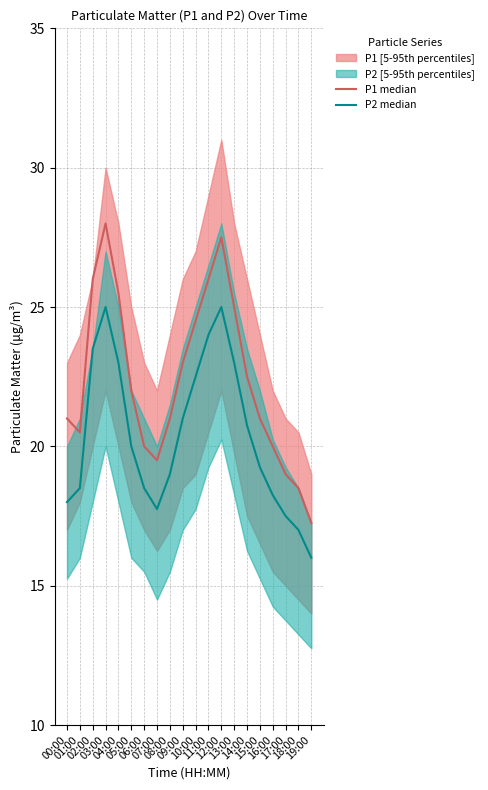

What is the sum of all P2 median values?

407.5